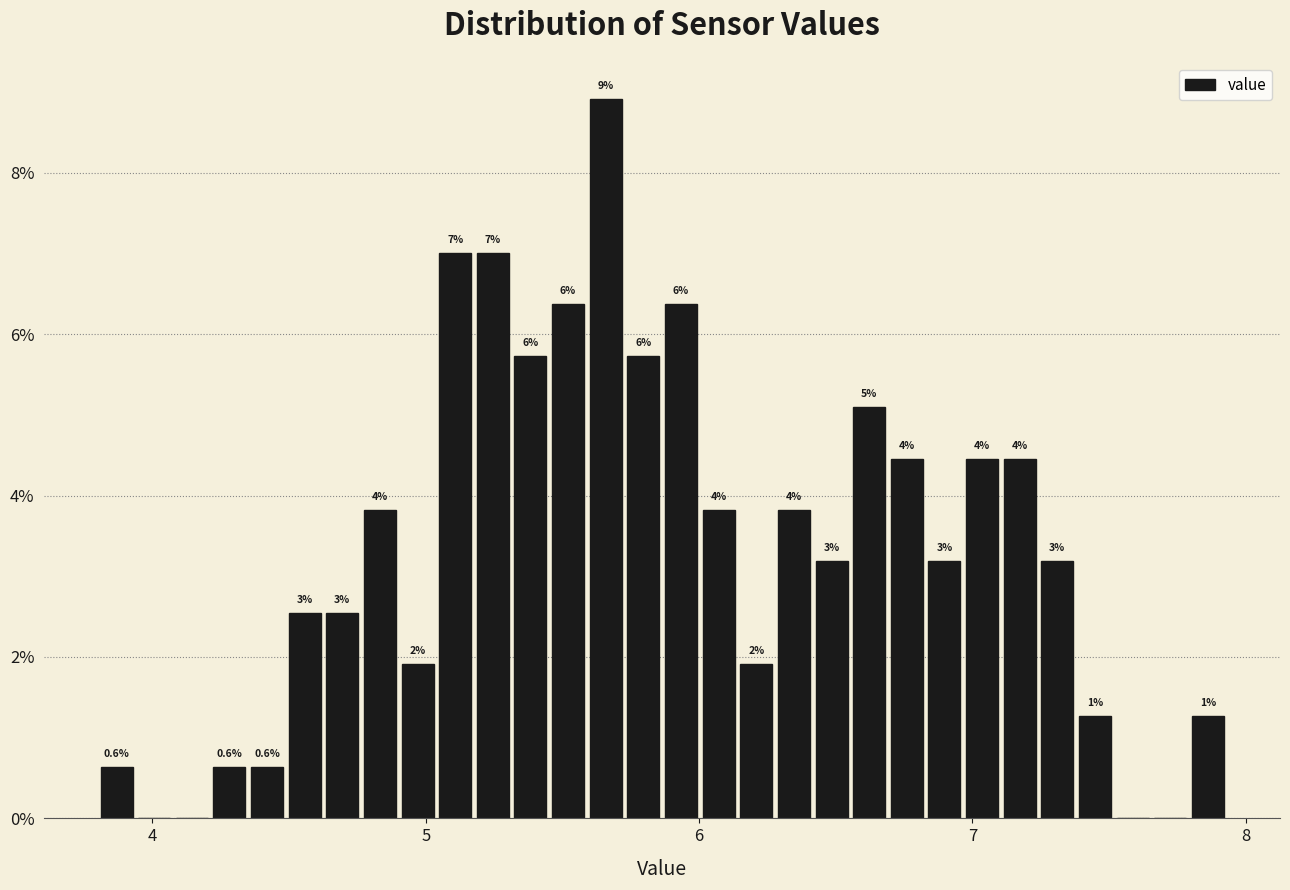

Around what value on the x-axis is the tallest bar? Give the approximate position of its centre, as read against the axis.

5.7